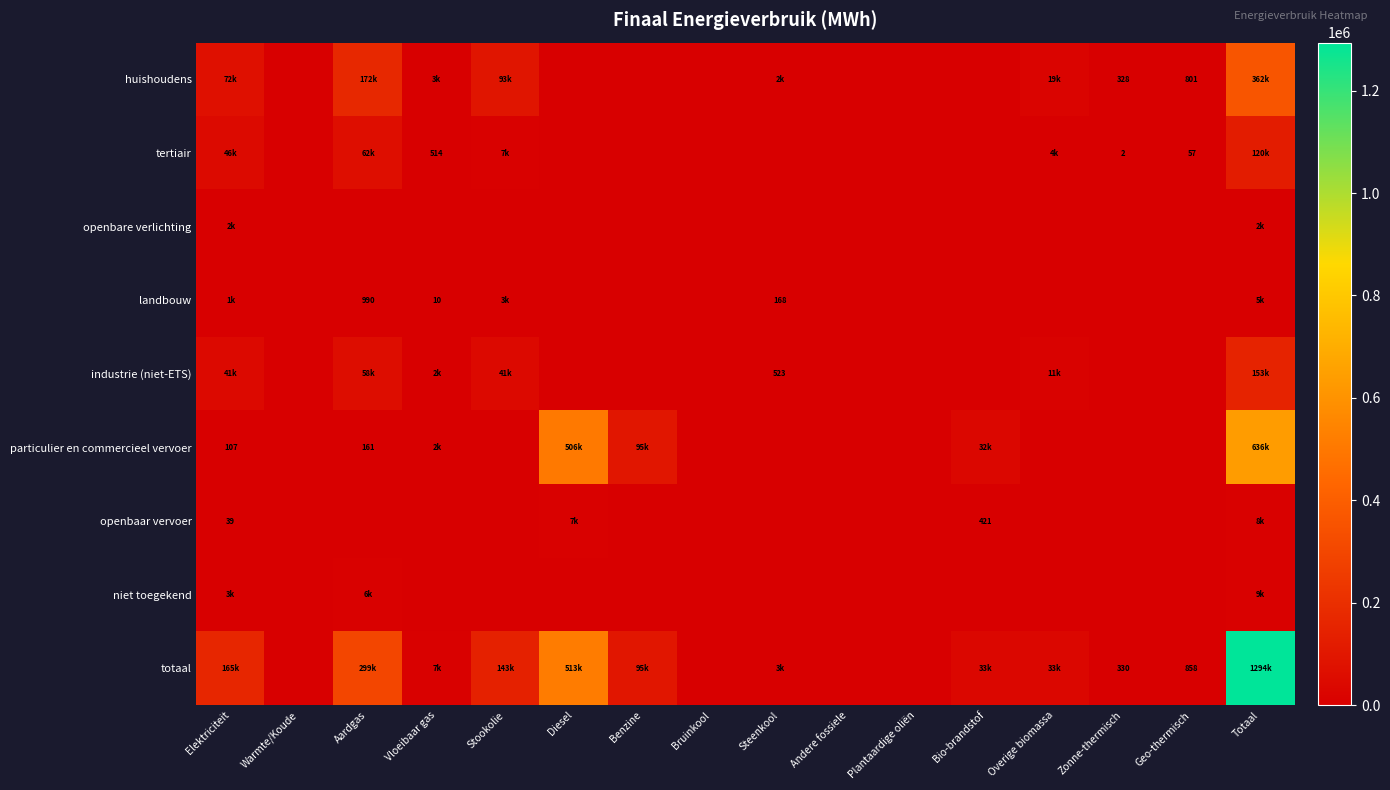

True or false: landbouw has a value of 2306.2 at Diesel.

False